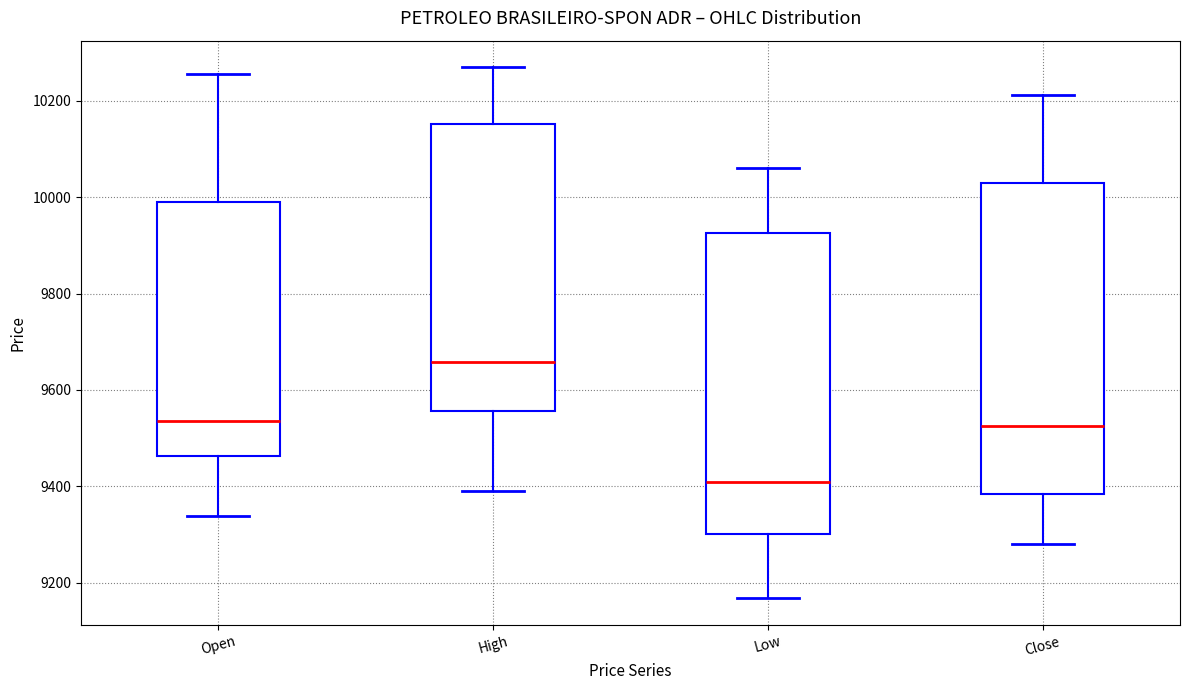

Which box has the highest median line?

High